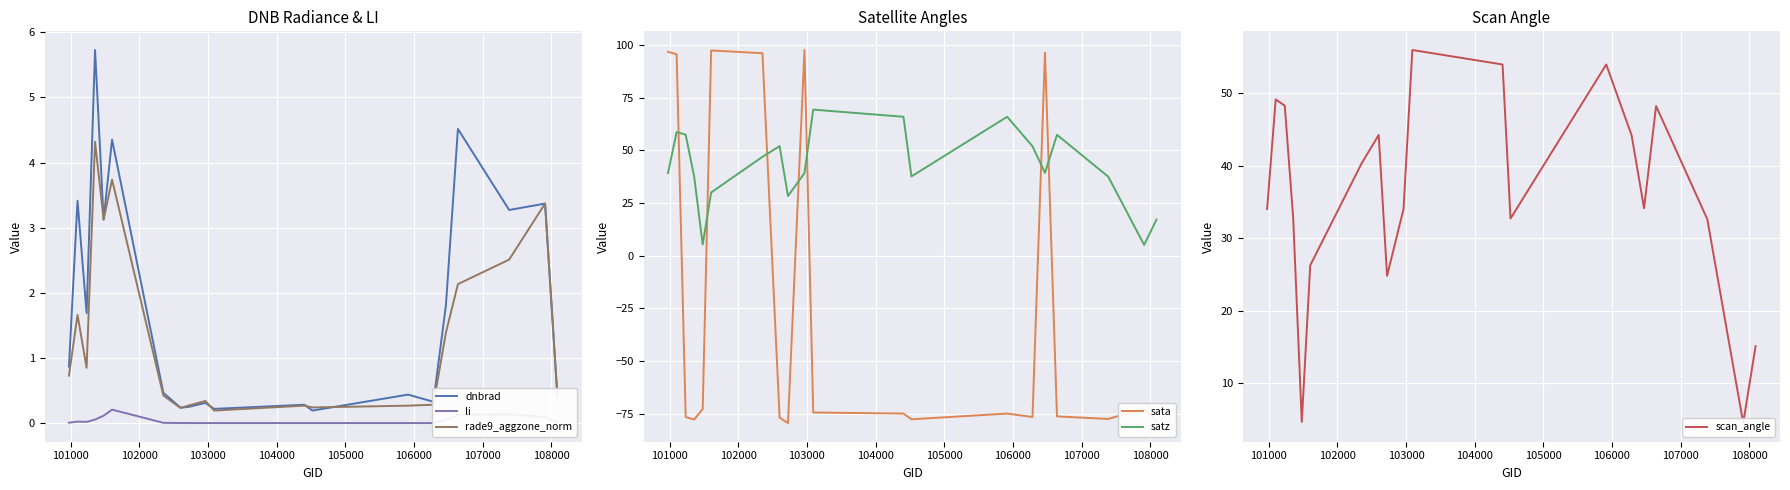

What is the maximum value shown in the chart?

97.7